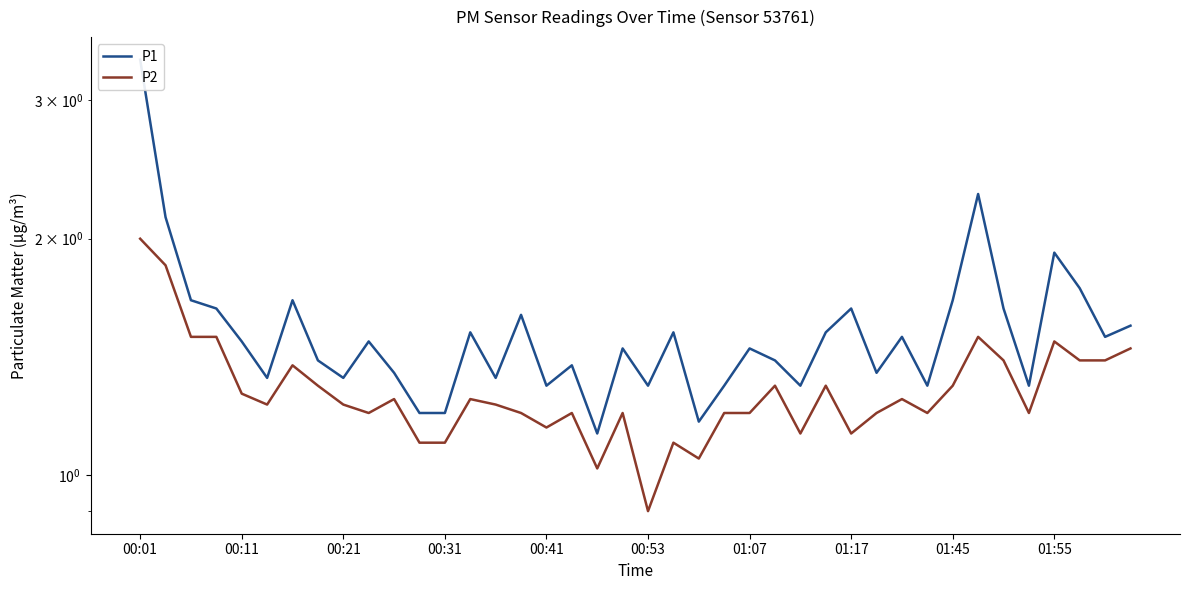

At 18, list the series in order from smallest to largest.

P2, P1